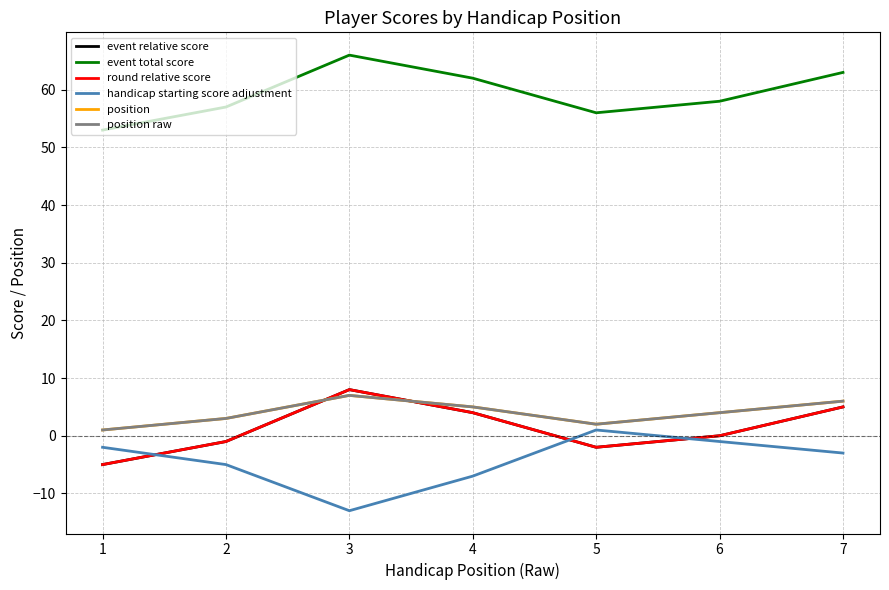

At which label does event relative score first exceed 0?

3